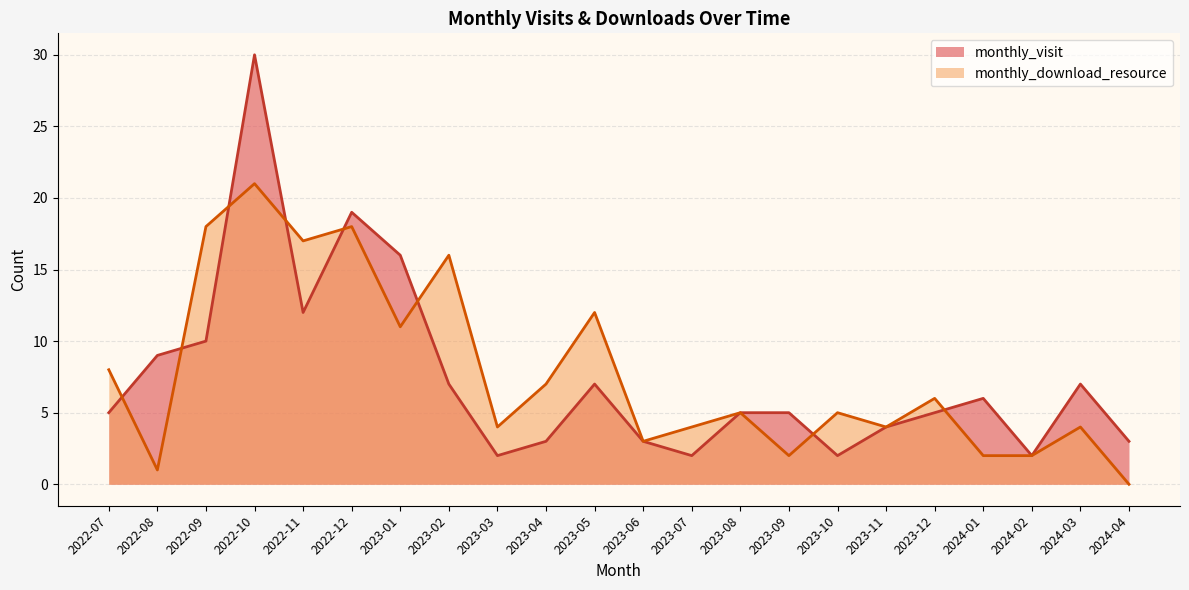

Reading right to left, list all the values displayed in this chart.

monthly_visit: 2024-04=3	2024-03=7	2024-02=2	2024-01=6	2023-12=5	2023-11=4	2023-10=2	2023-09=5	2023-08=5	2023-07=2	2023-06=3	2023-05=7	2023-04=3	2023-03=2	2023-02=7	2023-01=16	2022-12=19	2022-11=12	2022-10=30	2022-09=10	2022-08=9	2022-07=5
monthly_download_resource: 2024-04=0	2024-03=4	2024-02=2	2024-01=2	2023-12=6	2023-11=4	2023-10=5	2023-09=2	2023-08=5	2023-07=4	2023-06=3	2023-05=12	2023-04=7	2023-03=4	2023-02=16	2023-01=11	2022-12=18	2022-11=17	2022-10=21	2022-09=18	2022-08=1	2022-07=8